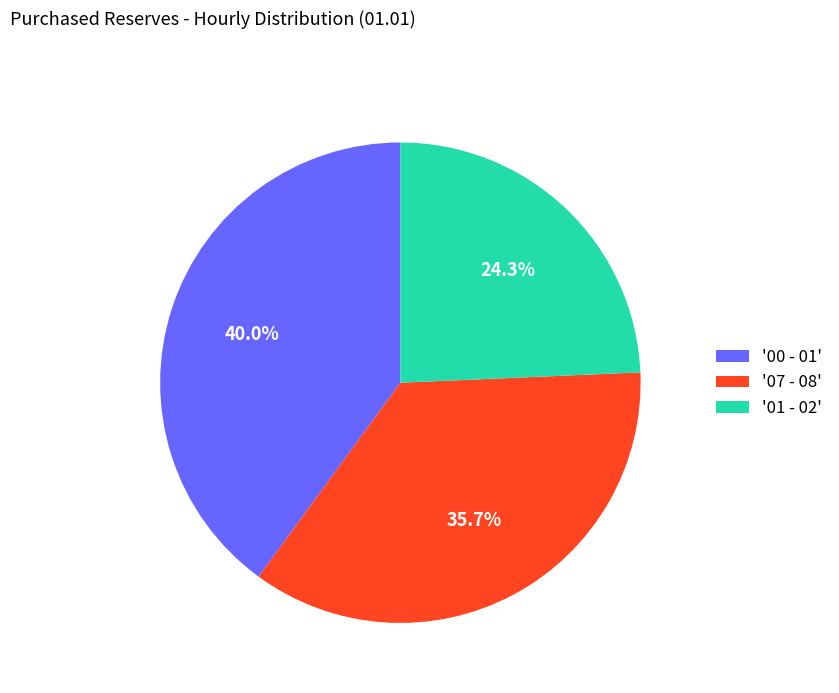

Combined, do '07 - 08' and '01 - 02' account for over 50%?

Yes